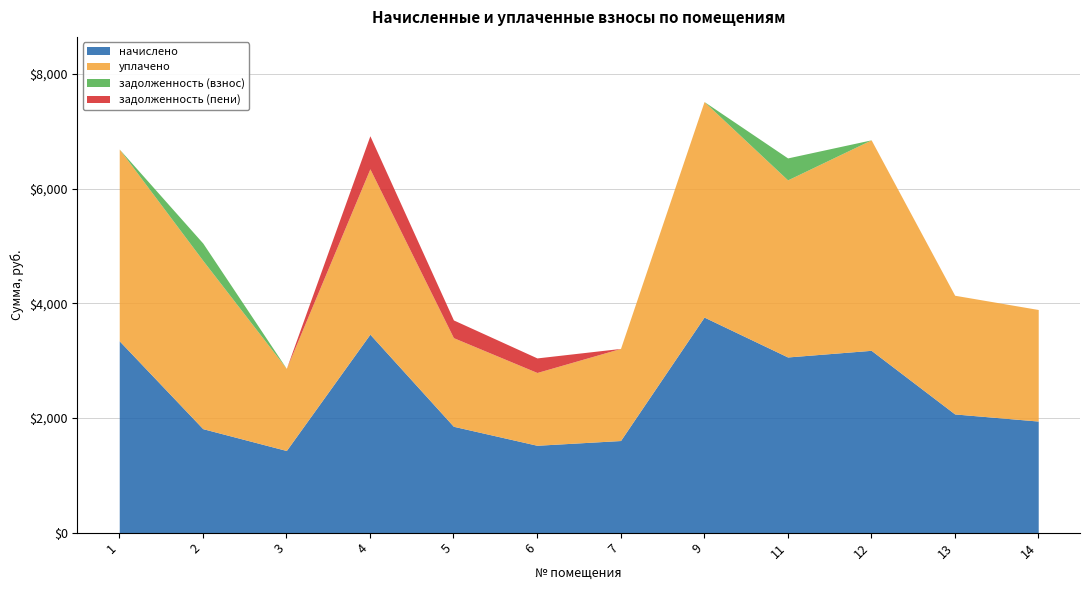

What is the maximum value for задолженность (взнос)?

382.9